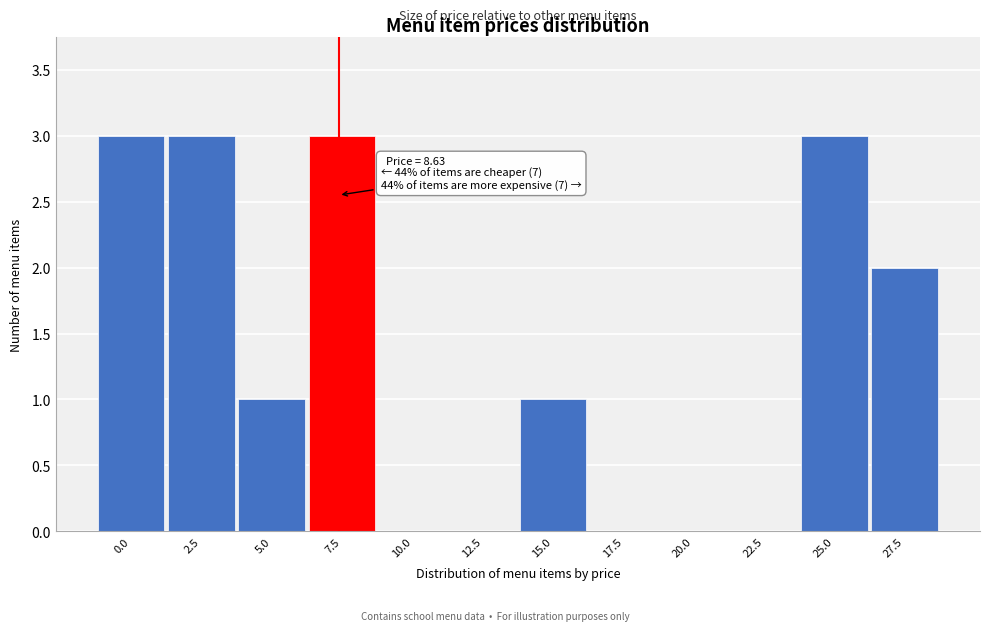

Reading right to left, what are all the values shown in this chart?

27.5=2	25.0=3	22.5=0	20.0=0	17.5=0	15.0=1	12.5=0	10.0=0	7.5=3	5.0=1	2.5=3	0.0=3